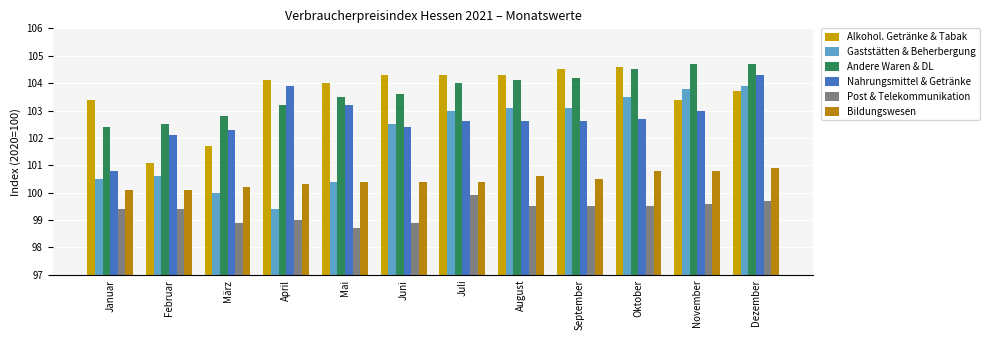

What value does the Nahrungsmittel & Getränke series have at Februar?

102.1